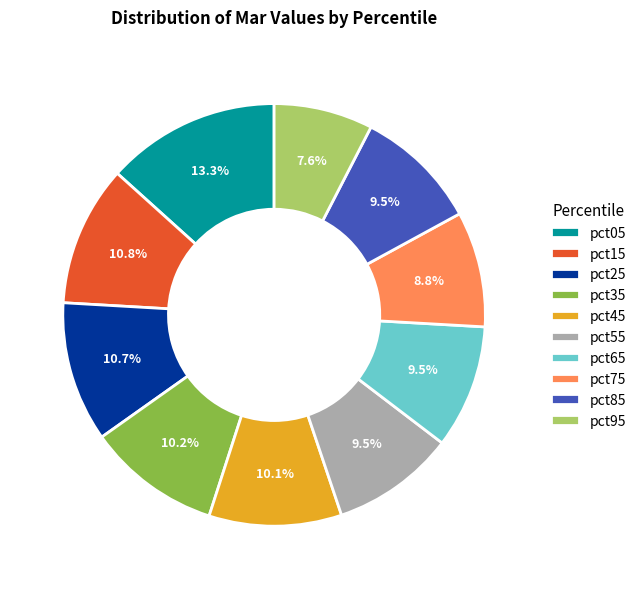

To the nearest percent, what portion does pct45 represent?

10%